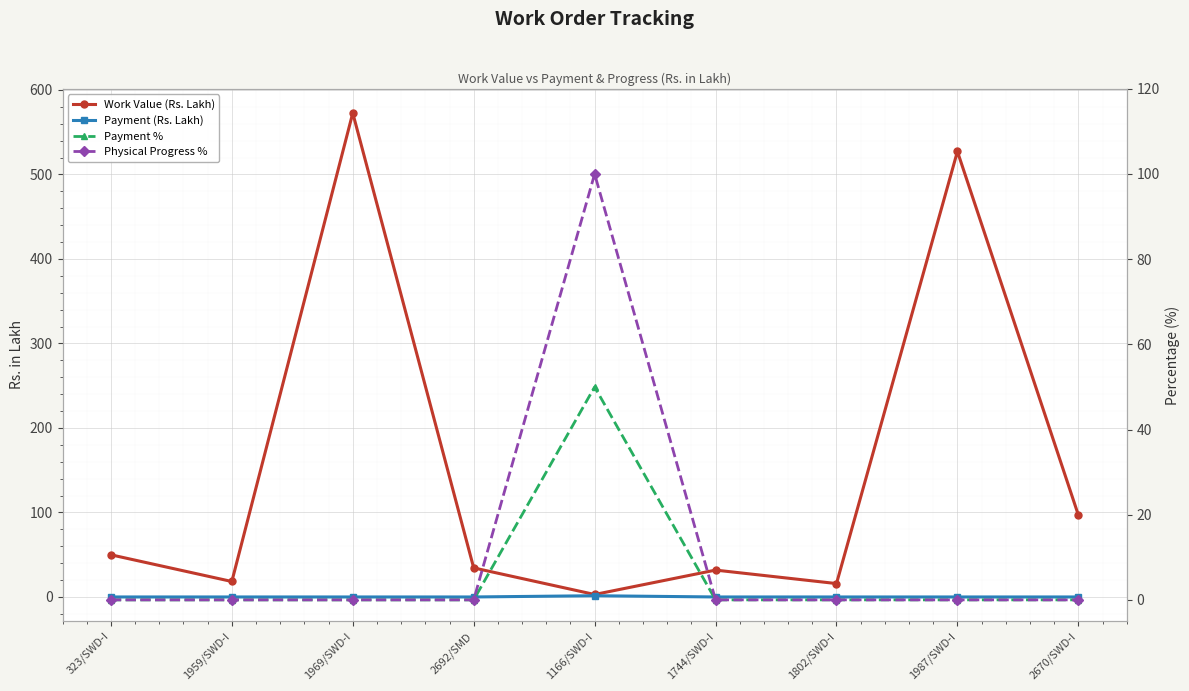

In Work Value (Rs. Lakh), how many points are lower than both neighbors (excluding endpoints)?

3